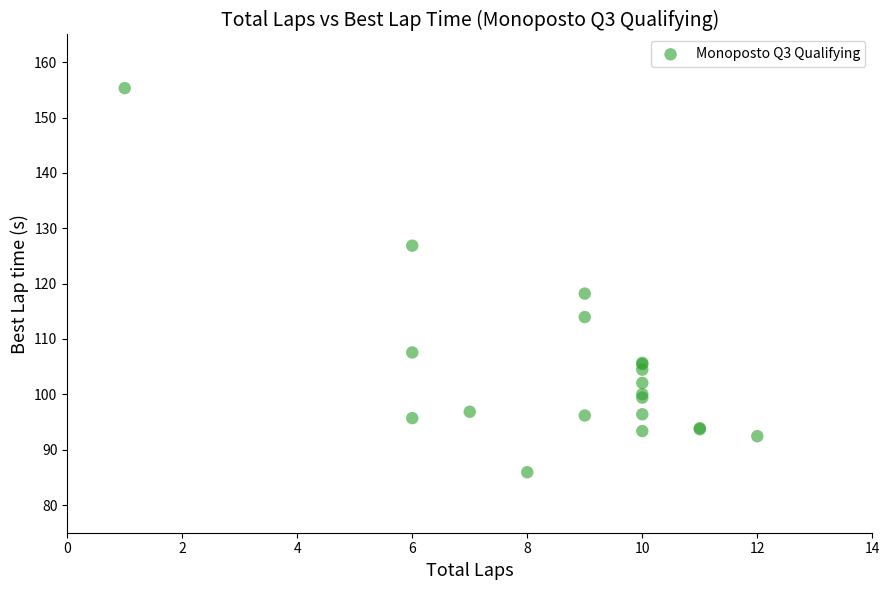

What Y value in the scatter plot is closest to 120?

118.2